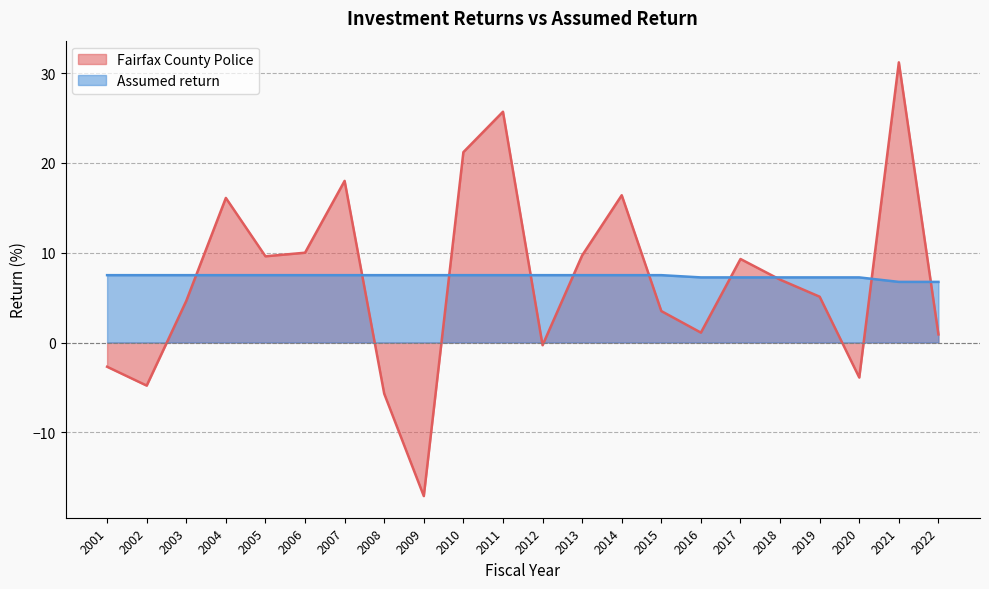

Is the value of Fairfax County Police at 2006 greater than the value of Assumed return at 2008?

Yes